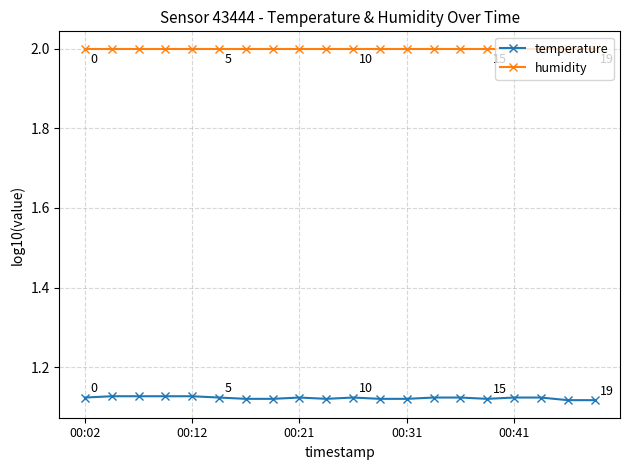

True or false: temperature and humidity cross at least once.

False